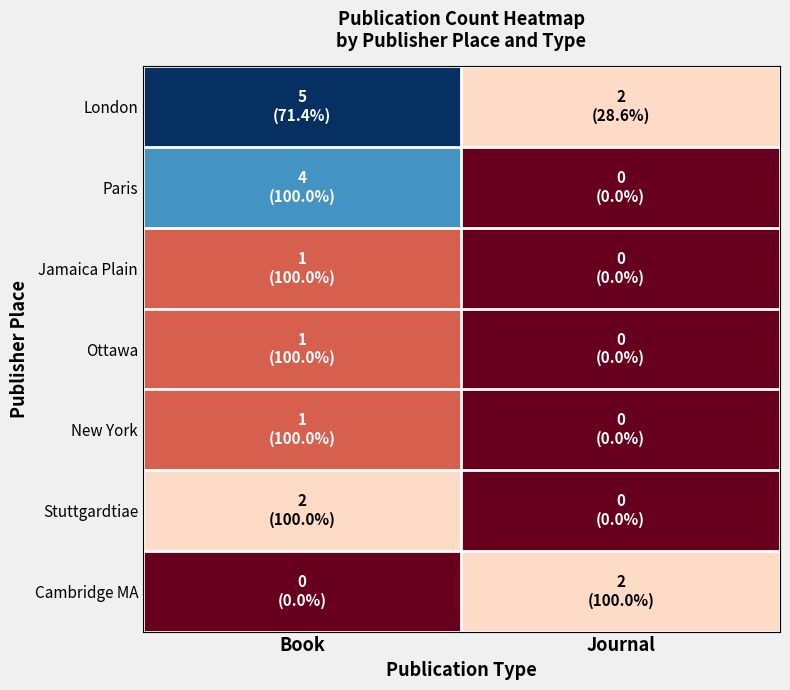

At which category is the sum across all series the highest?

Book